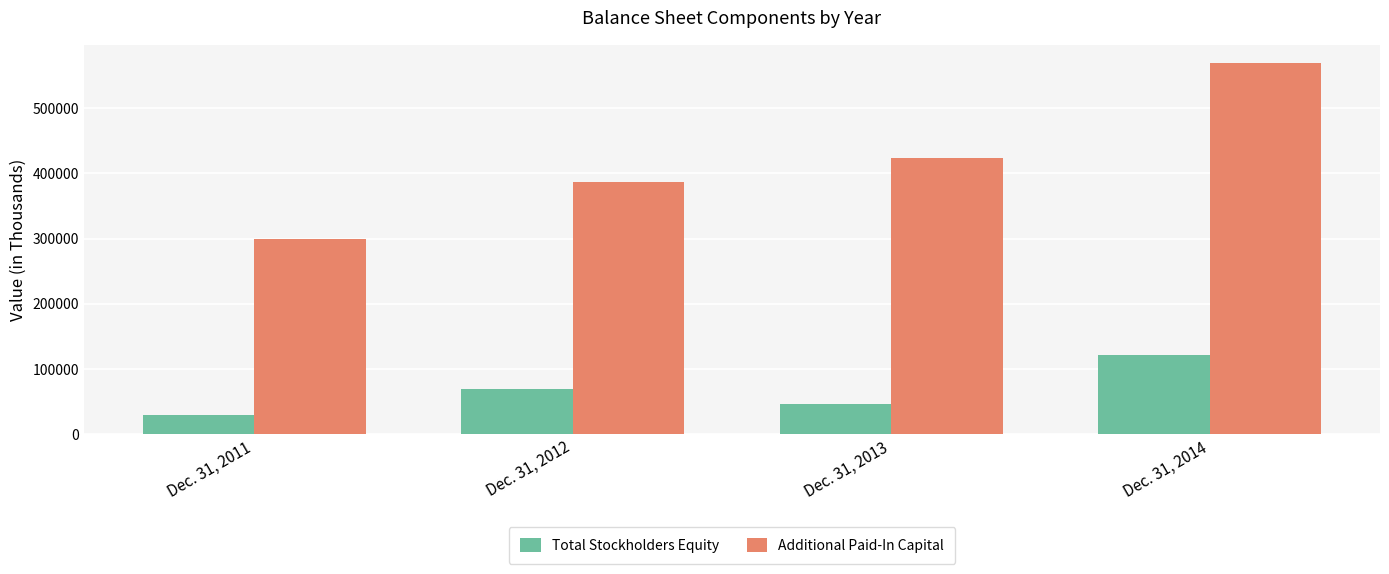

Which label corresponds to the largest value in the chart?

Dec. 31, 2014